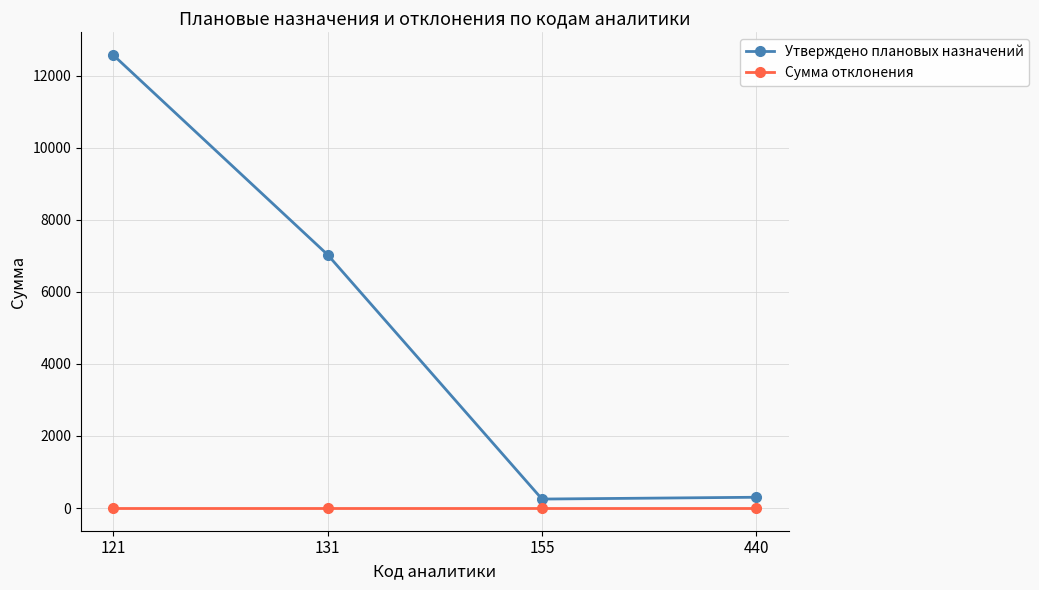

What is the difference between the highest and lowest values at 440?

300.0